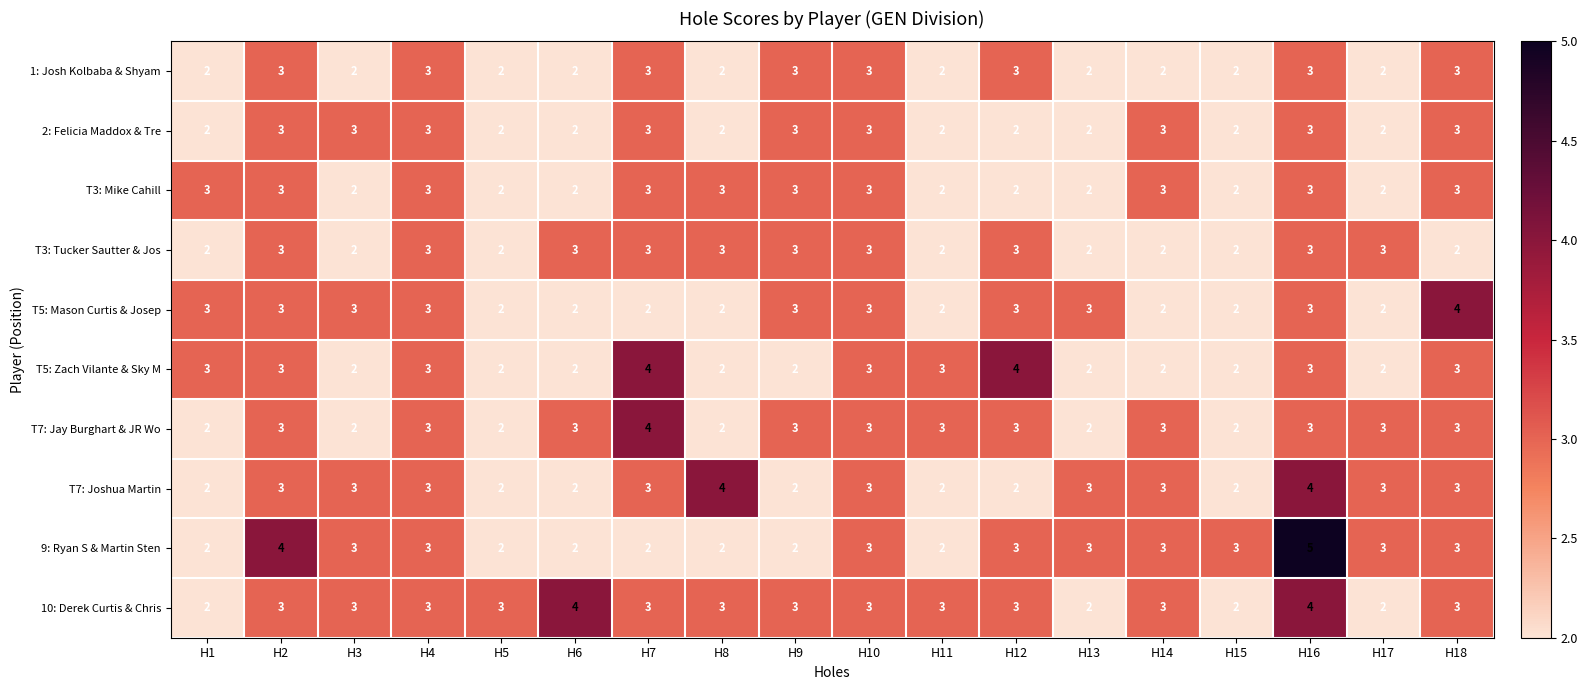

Which series has the largest range (max minus min)?

9: Ryan S & Martin Sten